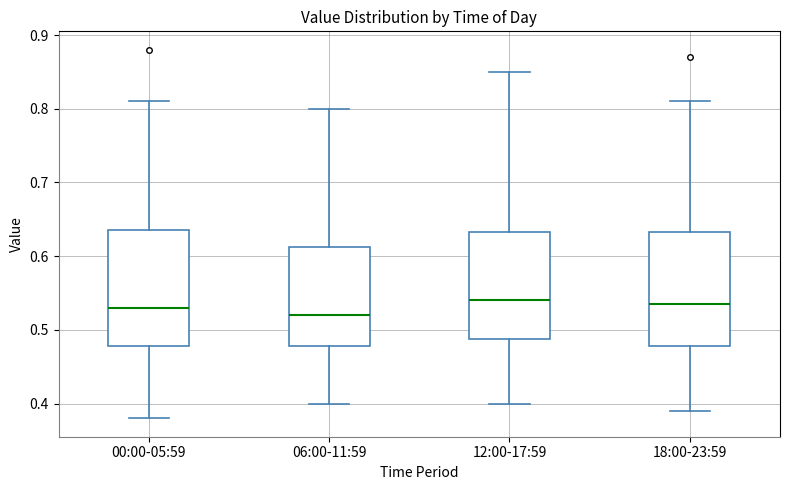

Reading left to right, read every box against the y-axis: the position of its median line, the range the box covers, and the ends of its whiskers. The values are not printed on the chart, so give them approximately, as read against the axis.

00:00-05:59: median 0.53, box 0.48 to 0.64, whiskers 0.38 to 0.81
06:00-11:59: median 0.52, box 0.48 to 0.61, whiskers 0.40 to 0.80
12:00-17:59: median 0.54, box 0.49 to 0.63, whiskers 0.40 to 0.85
18:00-23:59: median 0.54, box 0.48 to 0.63, whiskers 0.39 to 0.81